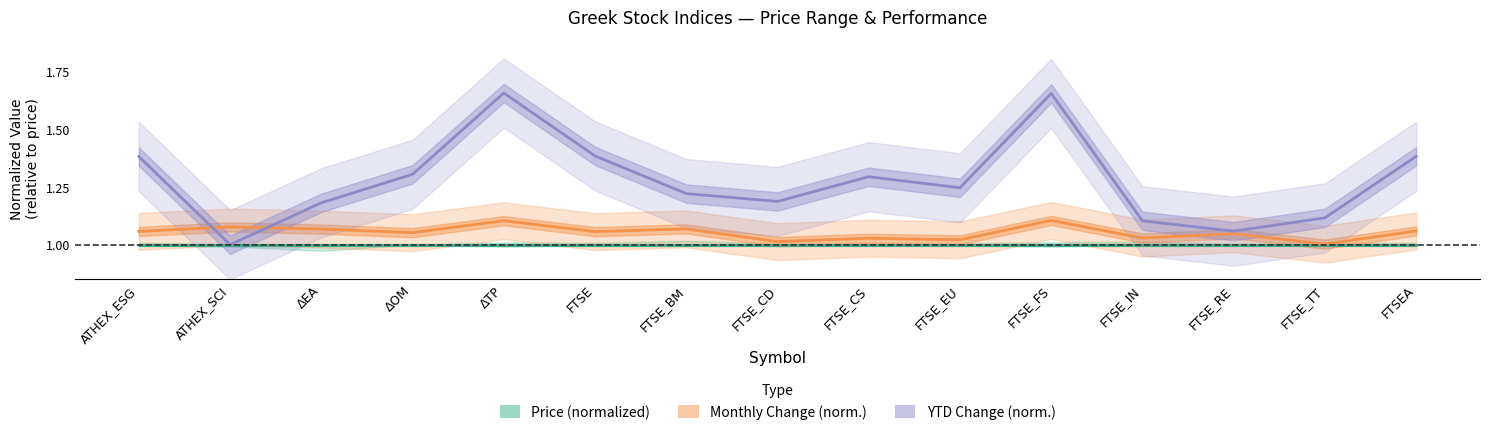

What is the average value of the Price (normalized) series?

1.0